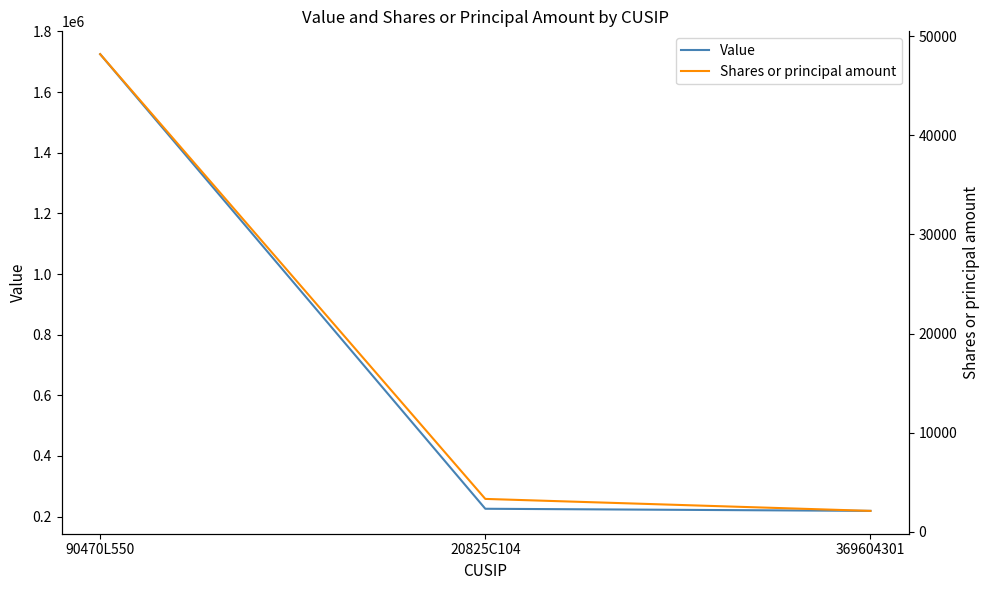

What is the smallest value displayed?

2126